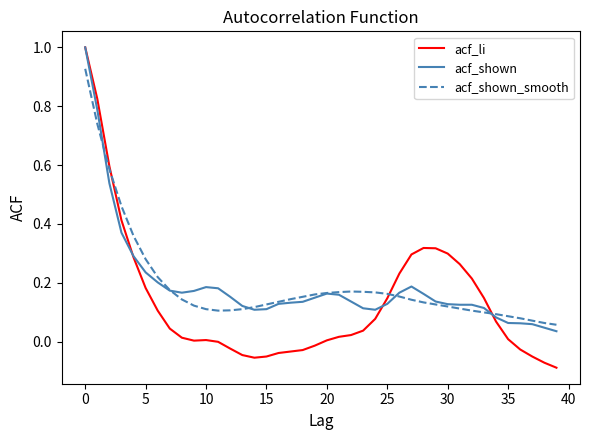

True or false: acf_li and acf_shown intersect in this chart.

True